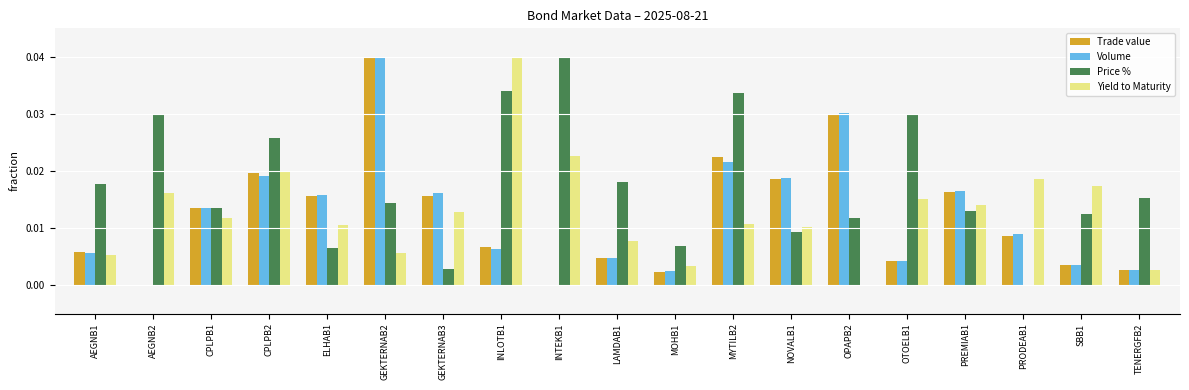

Which category has the highest value in the Yield to Maturity series?

INLOTB1